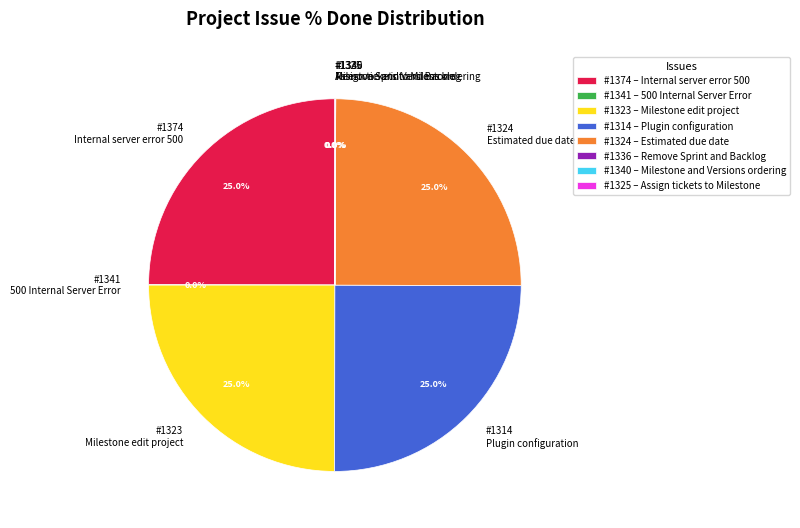

Is #1324 Estimated due date the majority of the pie?

No